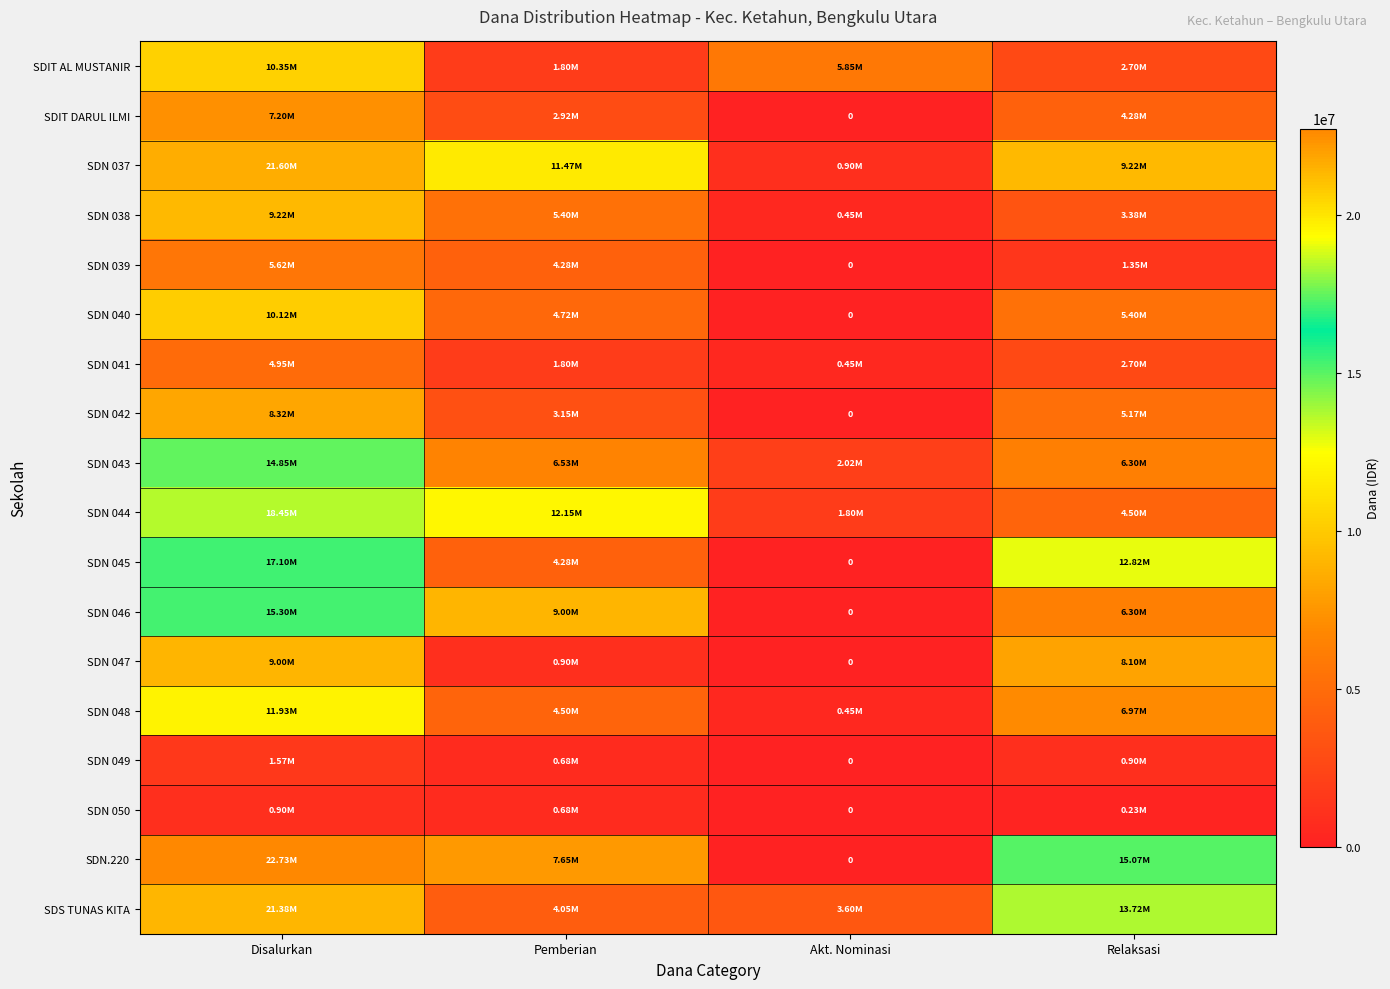

The value of SDN 040 at Disalurkan is 10125000. True or false?

True